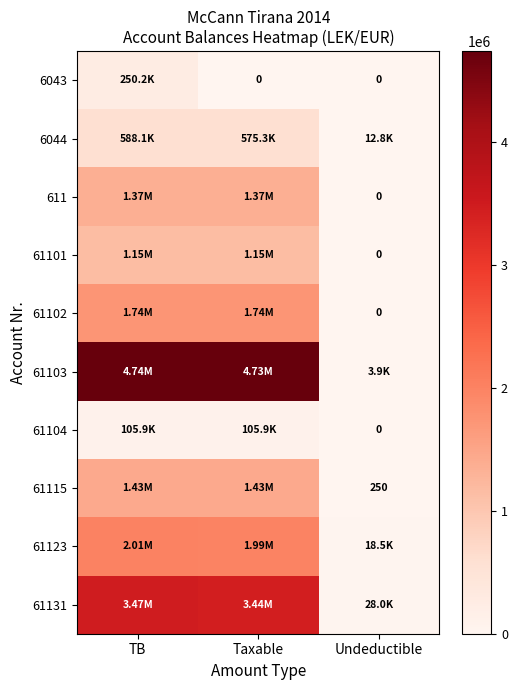

Which series has the widest spread of values?

61103